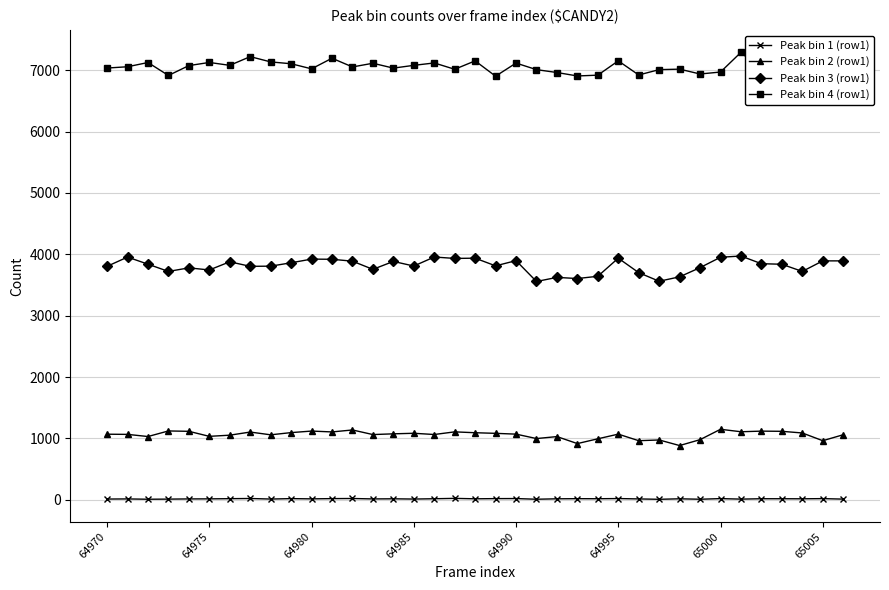

True or false: Peak bin 1 (row1) and Peak bin 3 (row1) intersect in this chart.

False